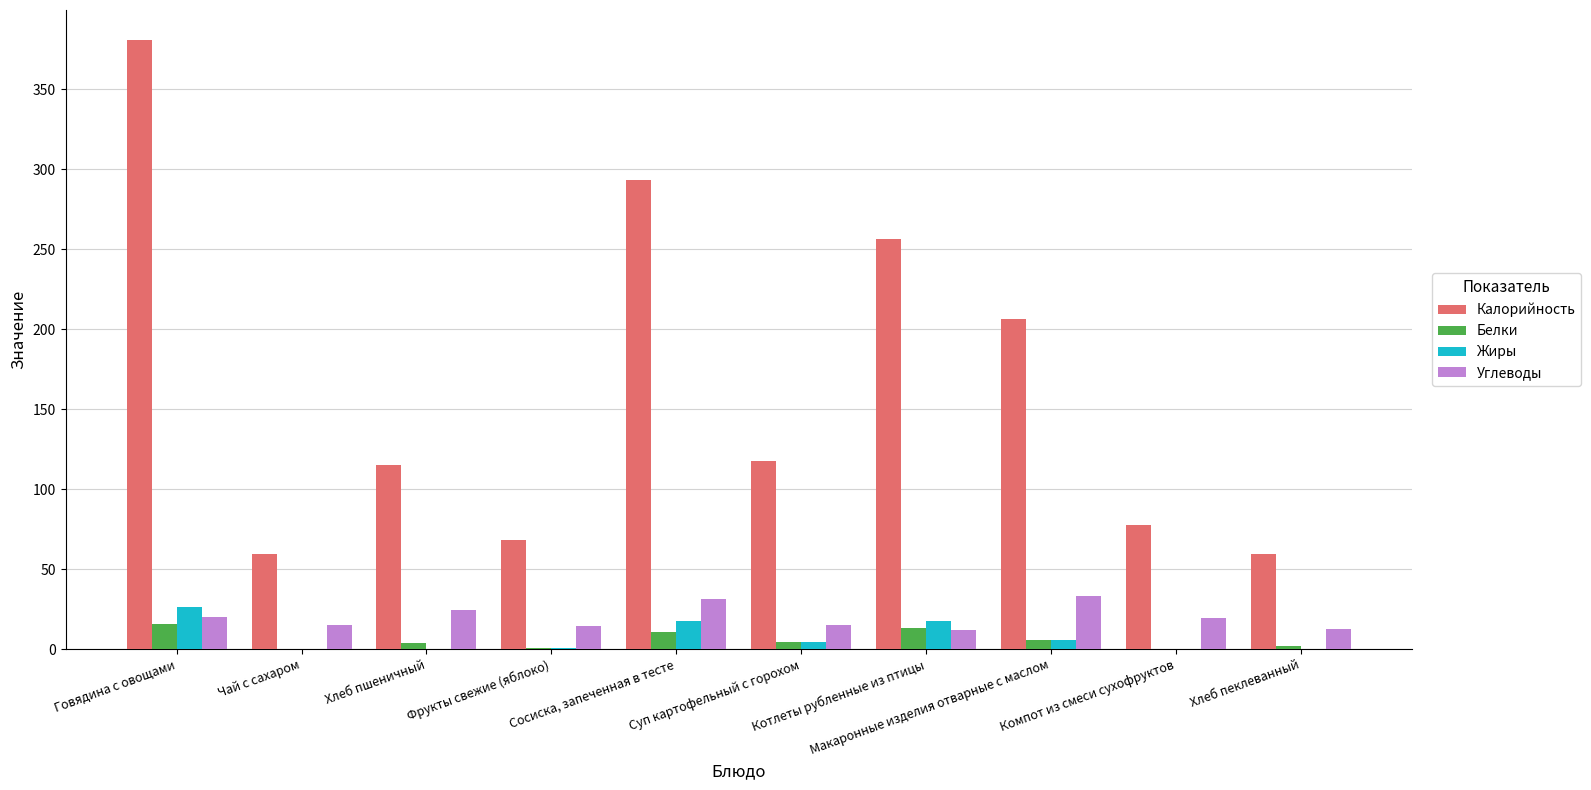

Which series changed the most between Чай с сахаром and Компот из смеси сухофруктов?

Калорийность